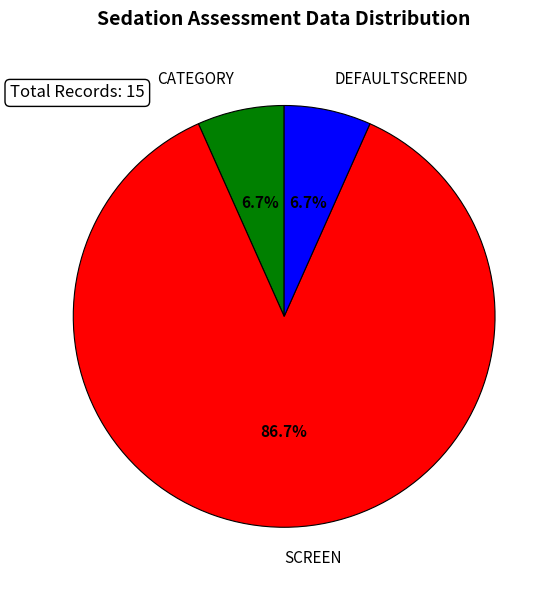

Which slice is the largest?

SCREEN